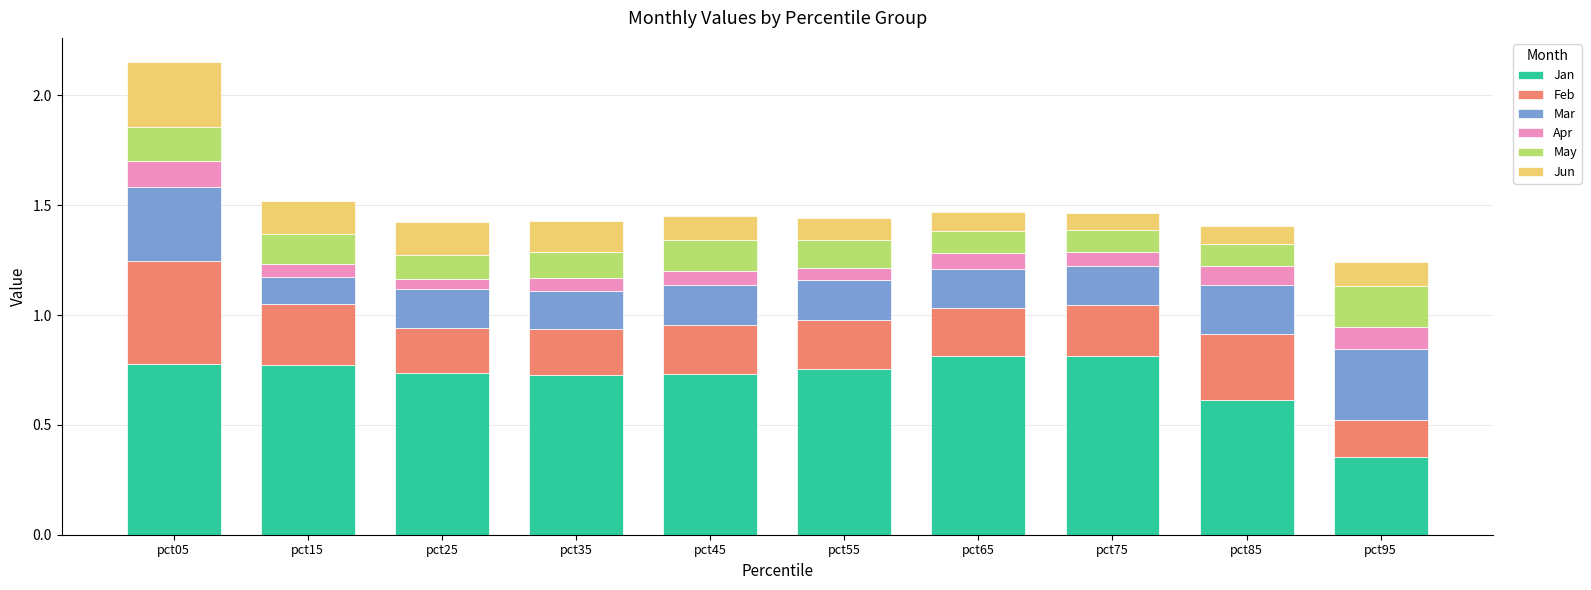

Are the bars grouped side by side (vs. stacked)?

No